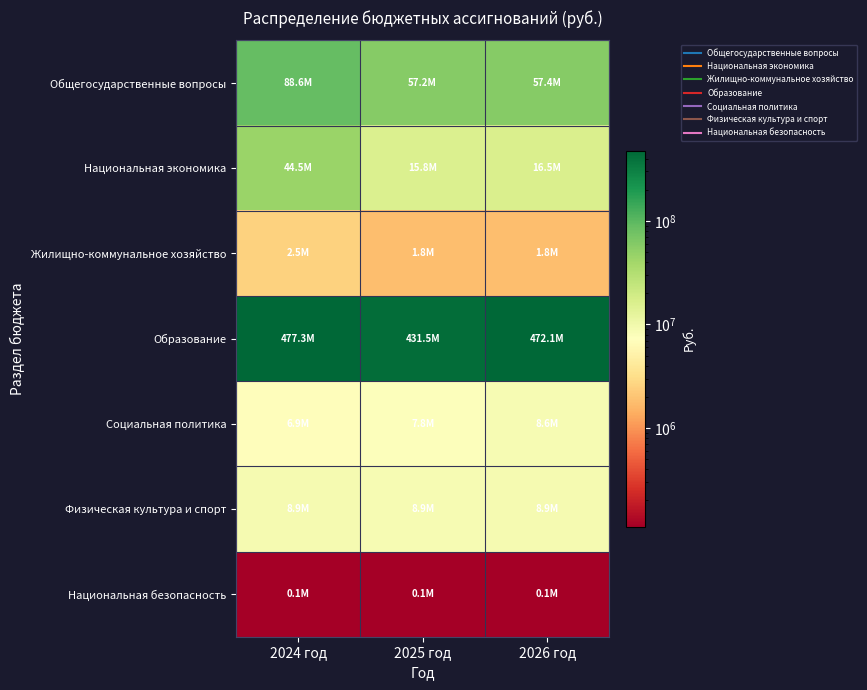

Reading left to right, transcribe all the data shown in this chart.

Общегосударственные вопросы: 2024 год=88570015.4	2025 год=57214988.7	2026 год=57411567.9
Национальная экономика: 2024 год=44534137.0	2025 год=15840126.2	2026 год=16523812.2
Жилищно-коммунальное хозяйство: 2024 год=2548292.9	2025 год=1830492.9	2026 год=1830492.9
Образование: 2024 год=477286451.8	2025 год=431506330.5	2026 год=472140155.4
Социальная политика: 2024 год=6871791.1	2025 год=7781124.3	2026 год=8609131.0
Физическая культура и спорт: 2024 год=8915231.2	2025 год=8881899.2	2026 год=8927299.2
Национальная безопасность: 2024 год=112000.0	2025 год=113000.0	2026 год=113000.0